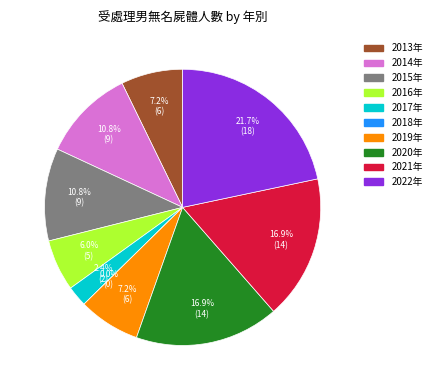

Rank the categories by value from highest to lowest.

2022年, 2020年, 2021年, 2014年, 2015年, 2013年, 2019年, 2016年, 2017年, 2018年